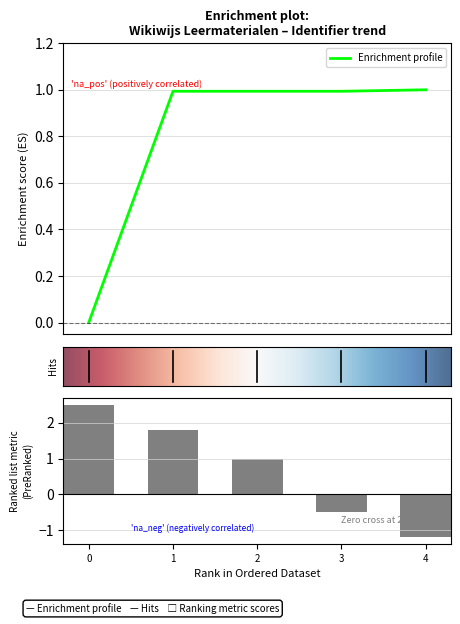

What is the value of the 3rd bar from the left?

1.0